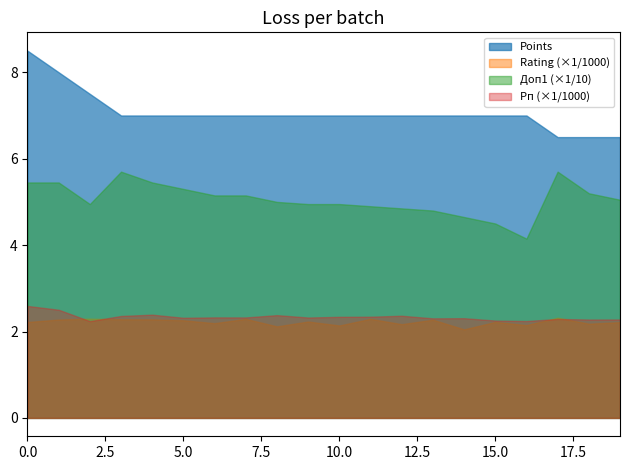

How many lines are shown in the chart?

4